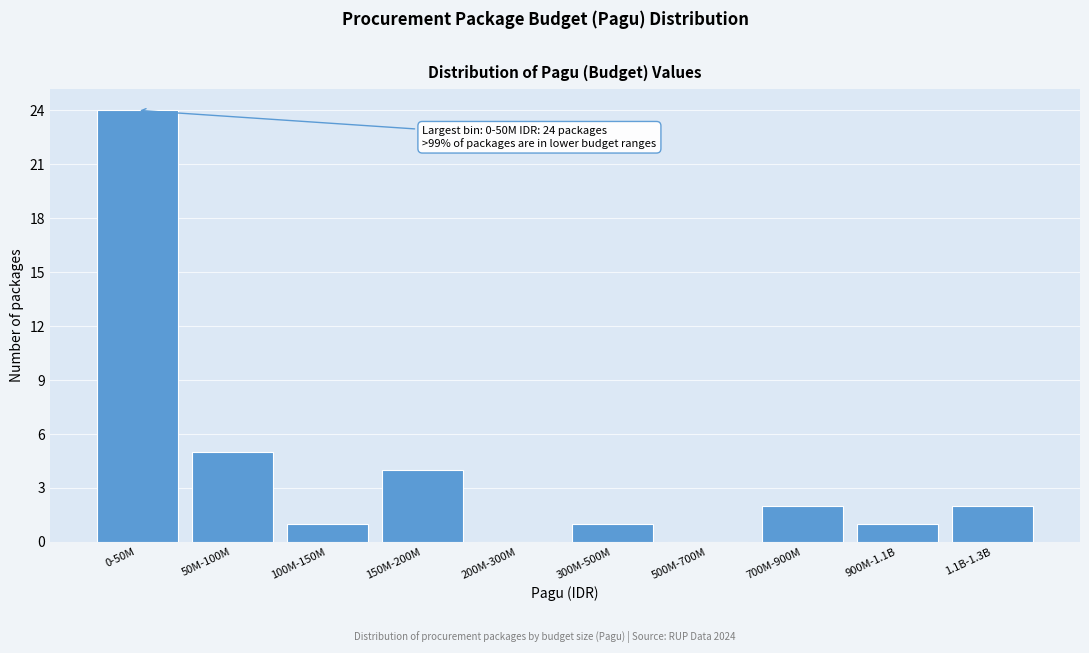

Reading left to right, transcribe all the data shown in this chart.

0-50M=24	50M-100M=5	100M-150M=1	150M-200M=4	200M-300M=0	300M-500M=1	500M-700M=0	700M-900M=2	900M-1.1B=1	1.1B-1.3B=2